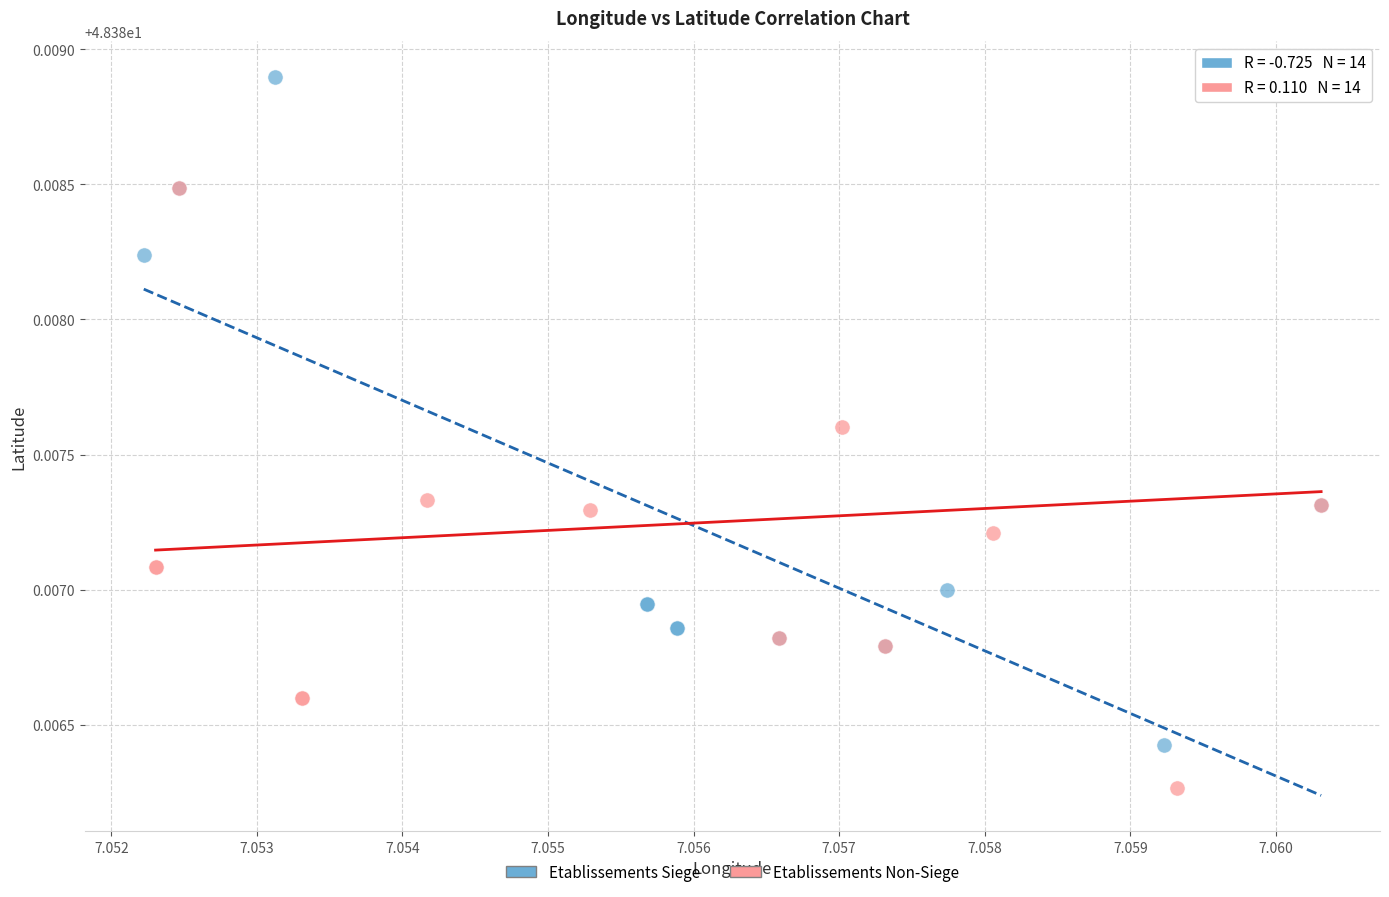

Which series reaches the minimum Y coordinate?

Etablissements Non-Siege